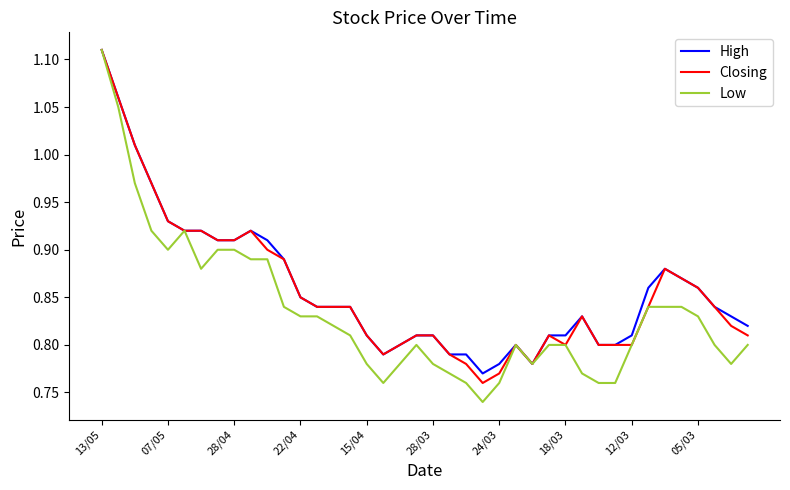

Which series has the largest range (max minus min)?

Low